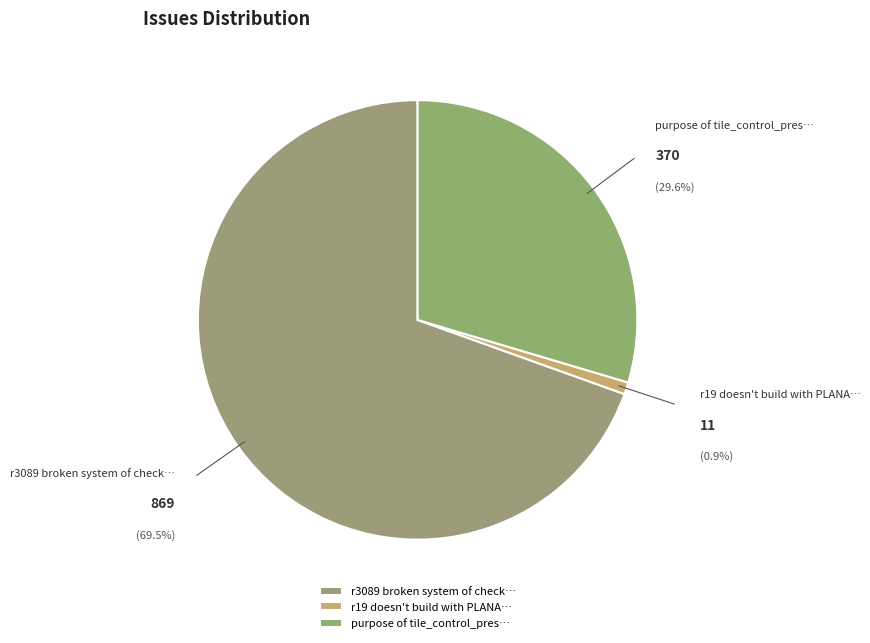

Rank the categories by value from highest to lowest.

r3089 broken system of check…, purpose of tile_control_pres…, r19 doesn't build with PLANA…